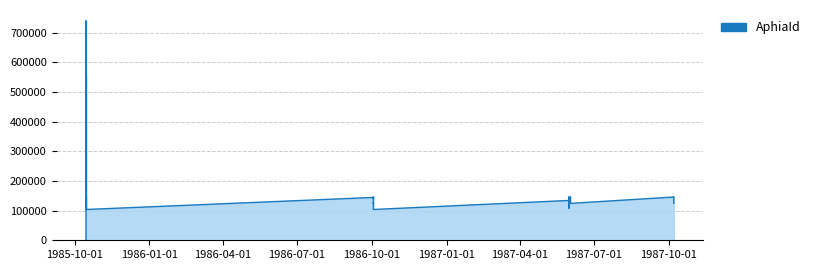

At which category does the data reach its first local valley?

1985-10-15